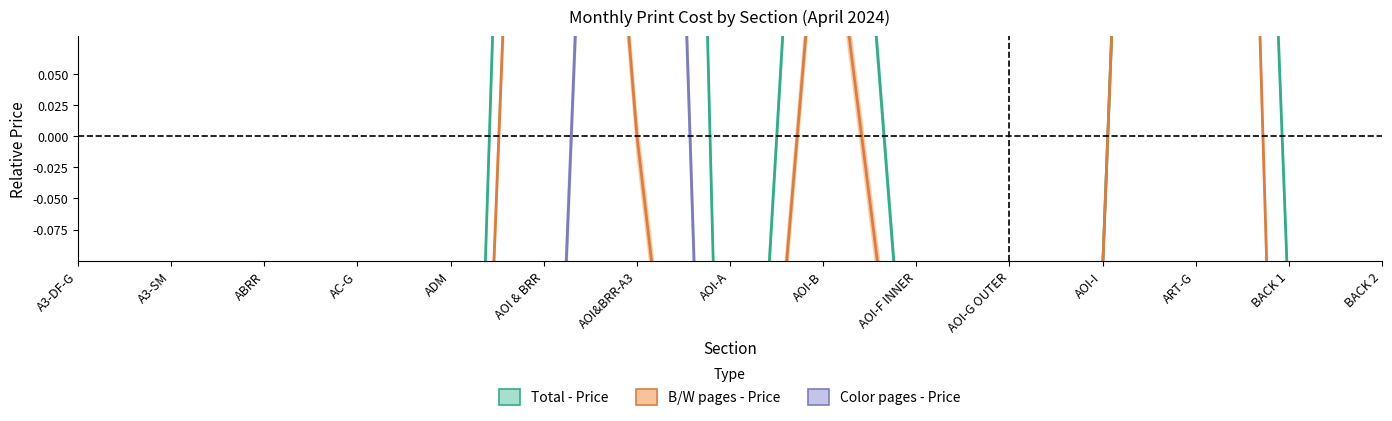

Is the value of B/W pages - Price at A3-SM greater than the value of Color pages - Price at BACK 2?

No